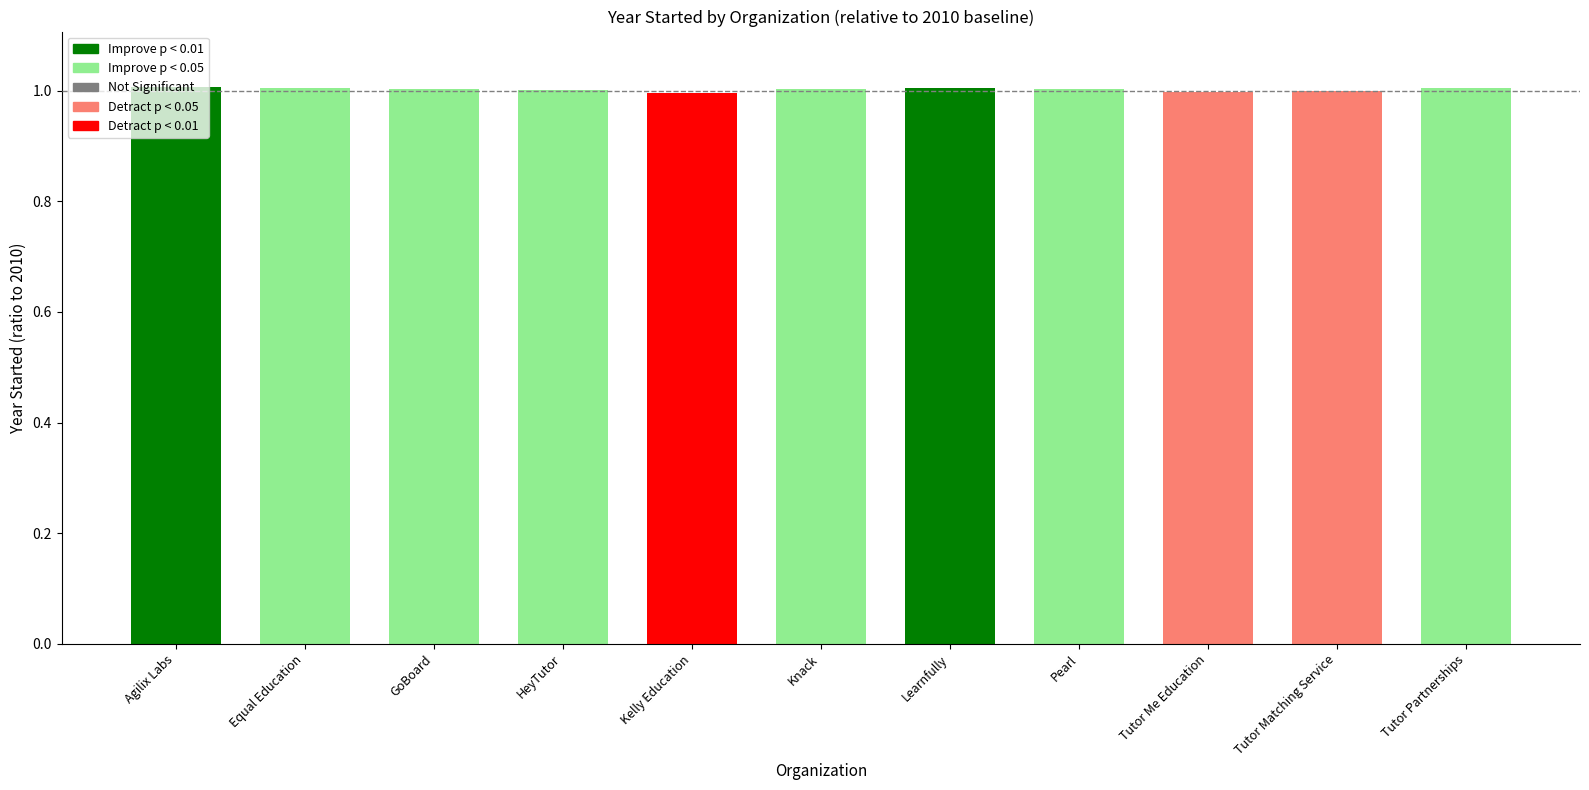

Reading left to right, transcribe all the data shown in this chart.

1.0	1.0	1.0	1.0	1.0	1.0	1.0	1.0	1.0	1.0	1.0